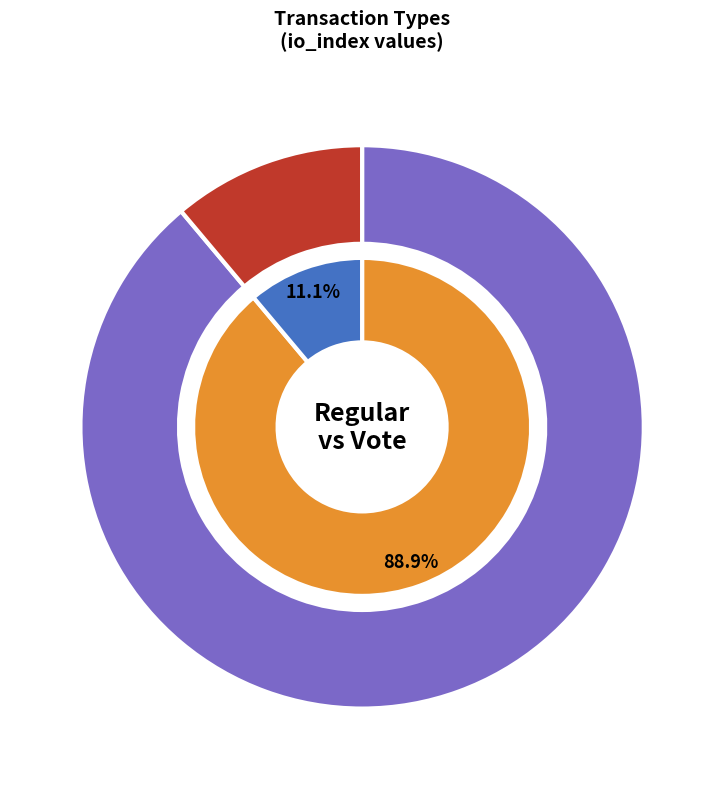

What is the smallest slice in the pie chart?

Vote